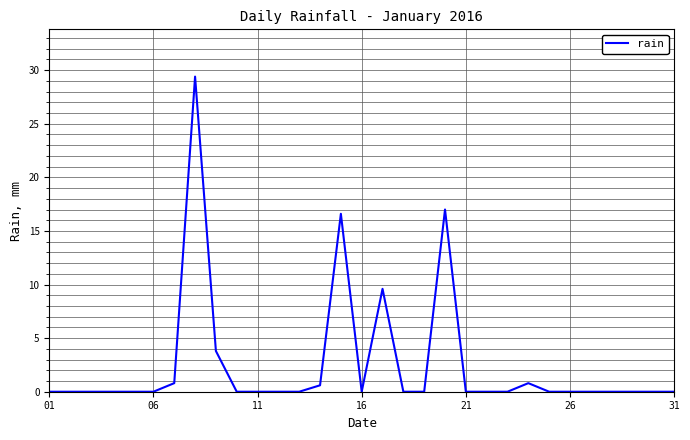

What is the maximum value shown in the chart?

29.4